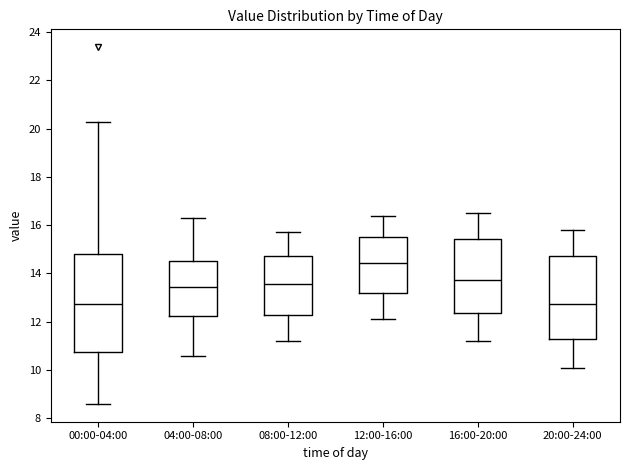

Reading left to right, transcribe this box plot: for each box, give where its median line is, the range the box spans, and where its two whiskers end, as read against the y-axis. The values are not printed on the chart, so give them approximately, as read against the axis.

00:00-04:00: median 12.8, box 10.8 to 14.8, whiskers 8.6 to 20.2
04:00-08:00: median 13.4, box 12.2 to 14.6, whiskers 10.6 to 16.4
08:00-12:00: median 13.6, box 12.2 to 14.8, whiskers 11.2 to 15.8
12:00-16:00: median 14.4, box 13.2 to 15.6, whiskers 12.2 to 16.4
16:00-20:00: median 13.8, box 12.4 to 15.4, whiskers 11.2 to 16.6
20:00-24:00: median 12.8, box 11.2 to 14.8, whiskers 10.2 to 15.8